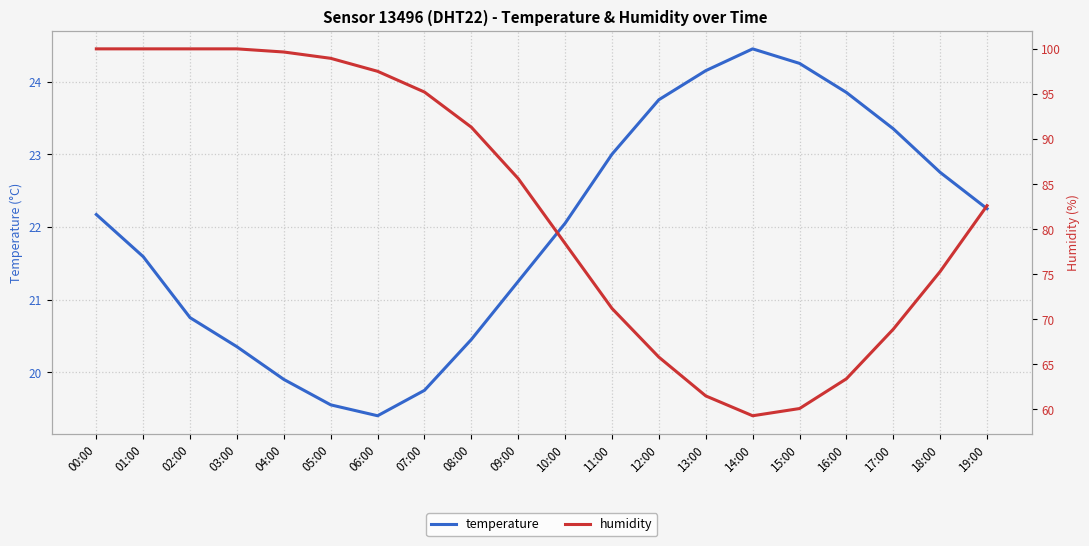

True or false: temperature and humidity intersect in this chart.

False